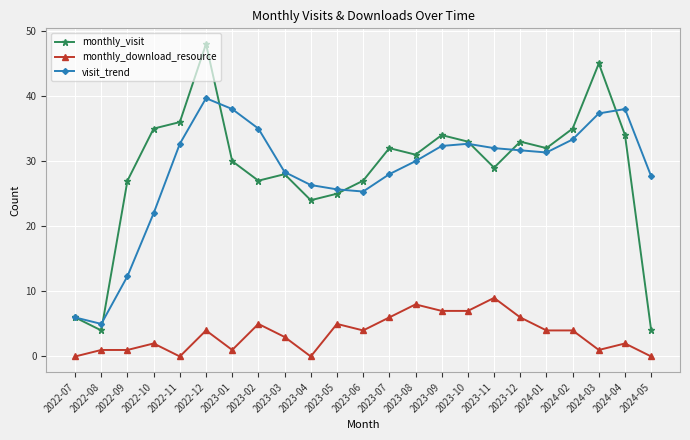

Is the value of monthly_download_resource at 2024-05 greater than the value of visit_trend at 2024-03?

No